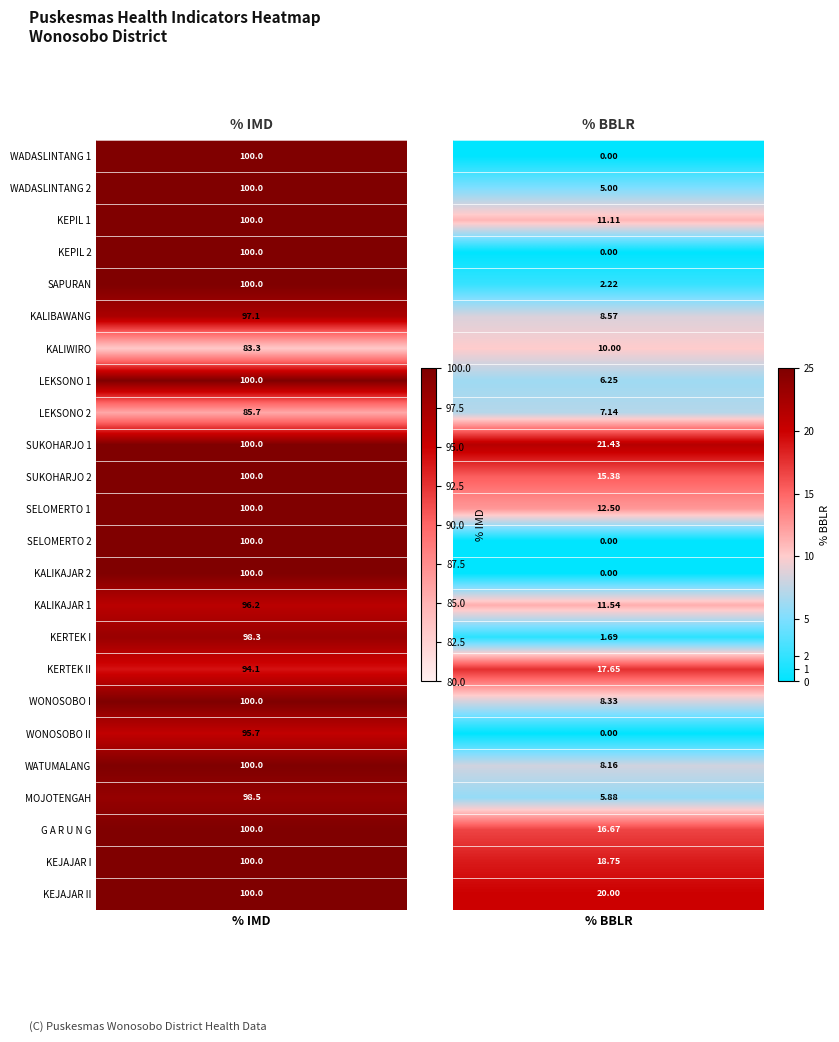

What is the sum of the SELOMERTO 2 values at 1 and 0?

100.0